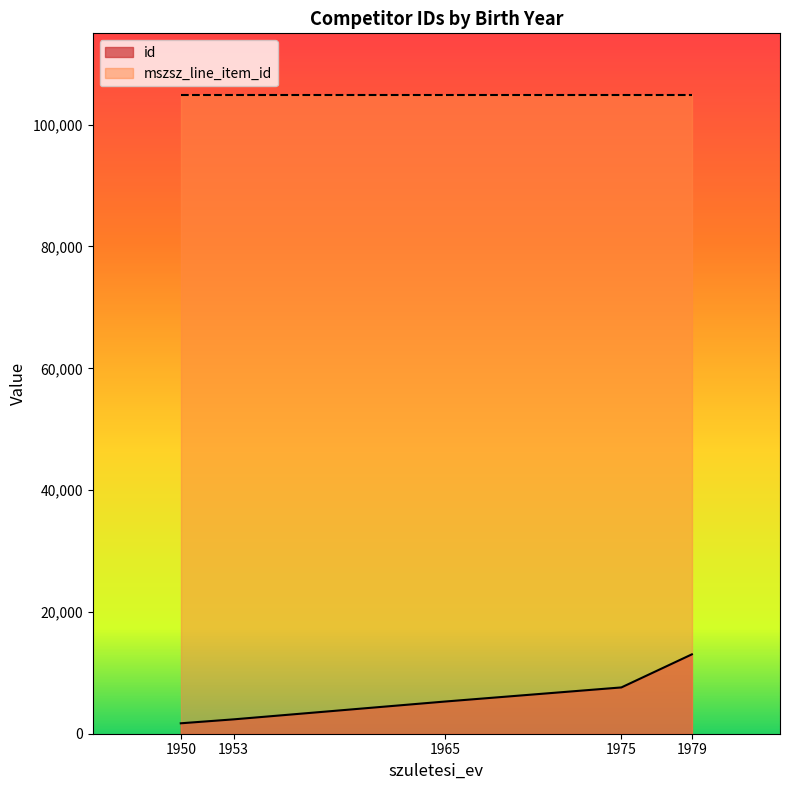

Does the chart have visible grid lines?

No